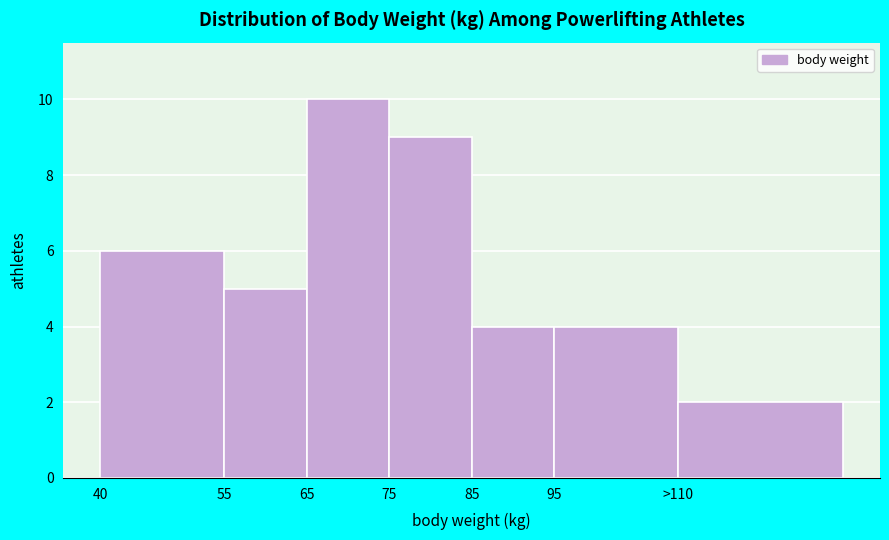

Reading right to left, extract all data points from this chart.

2	4	4	9	10	5	6